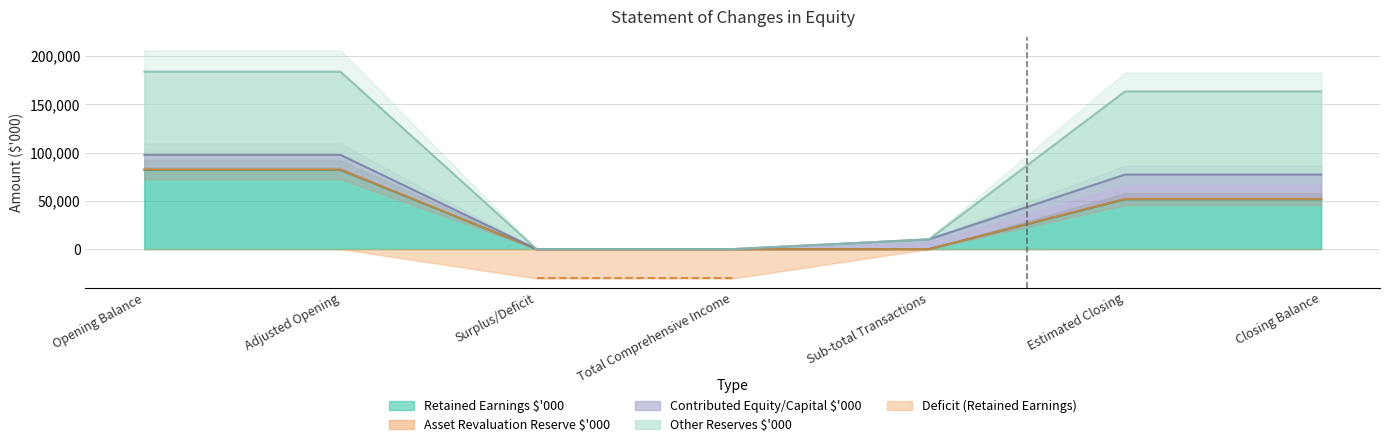

What is the greatest value displayed?

183867